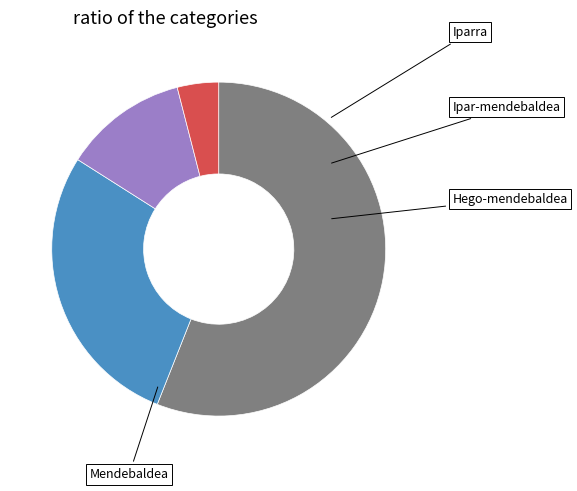

What is the change in value from Ipar-mendebaldea to Iparra?

-2